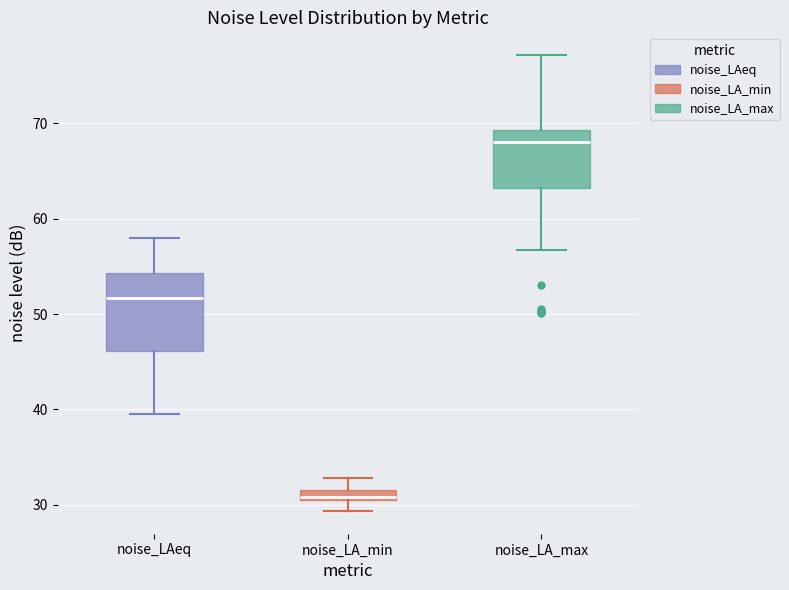

Comparing the boxes themselves (not the whiskers), which one is the tallest?

noise_LAeq